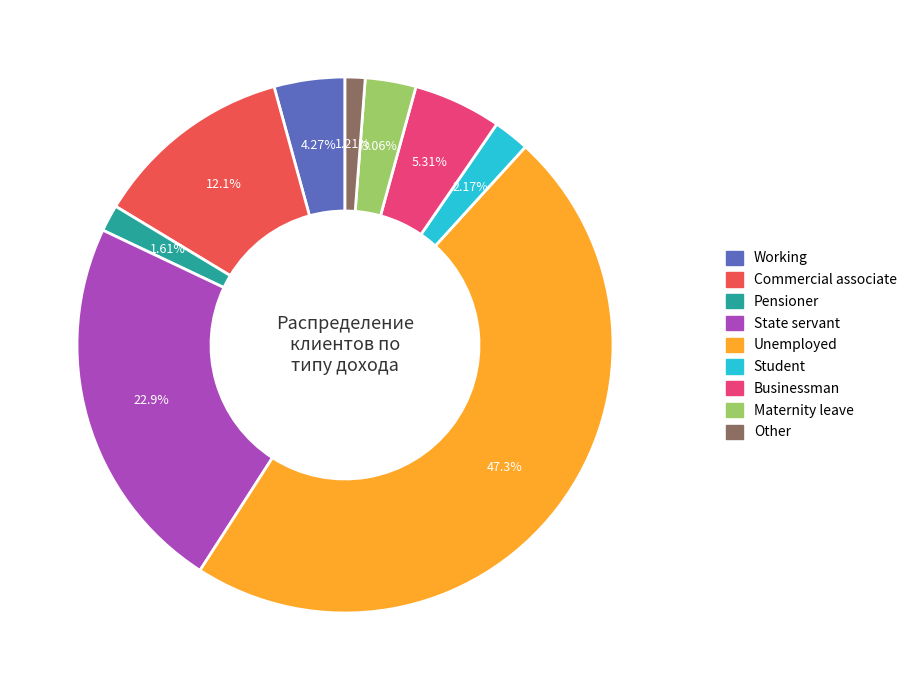

Does any single category account for the majority?

No